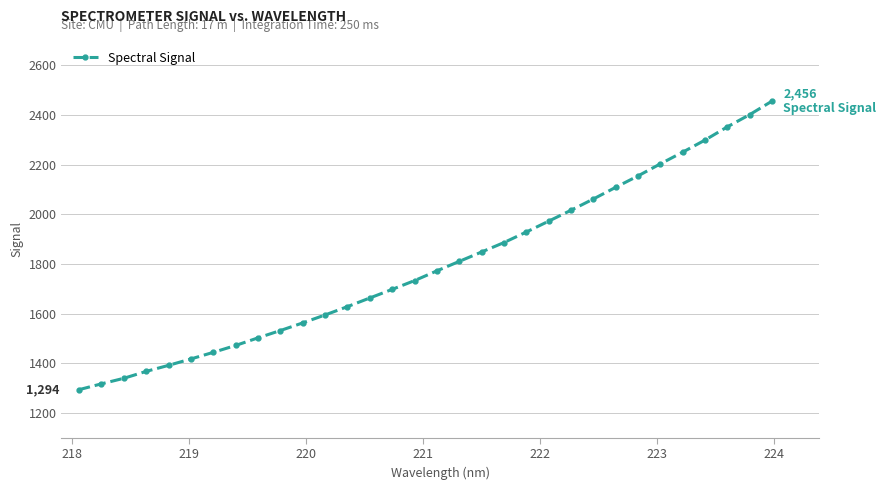

How many values are below 1772?

16